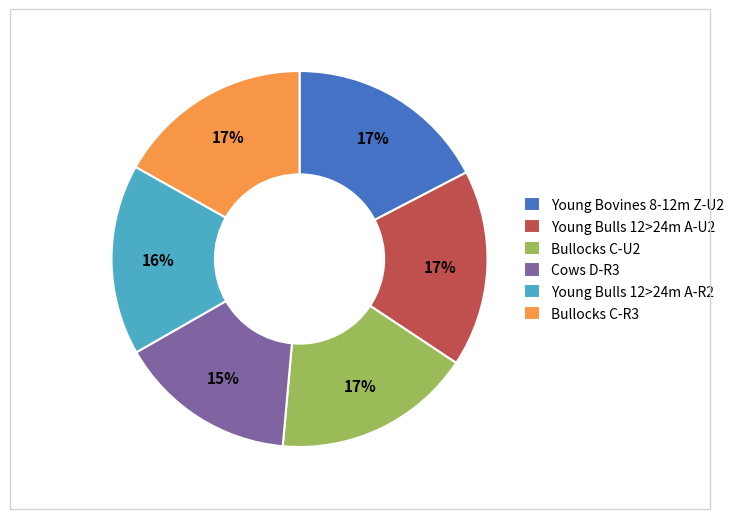

To the nearest percent, what is the difference between the largest and smallest slice percentages?

2%